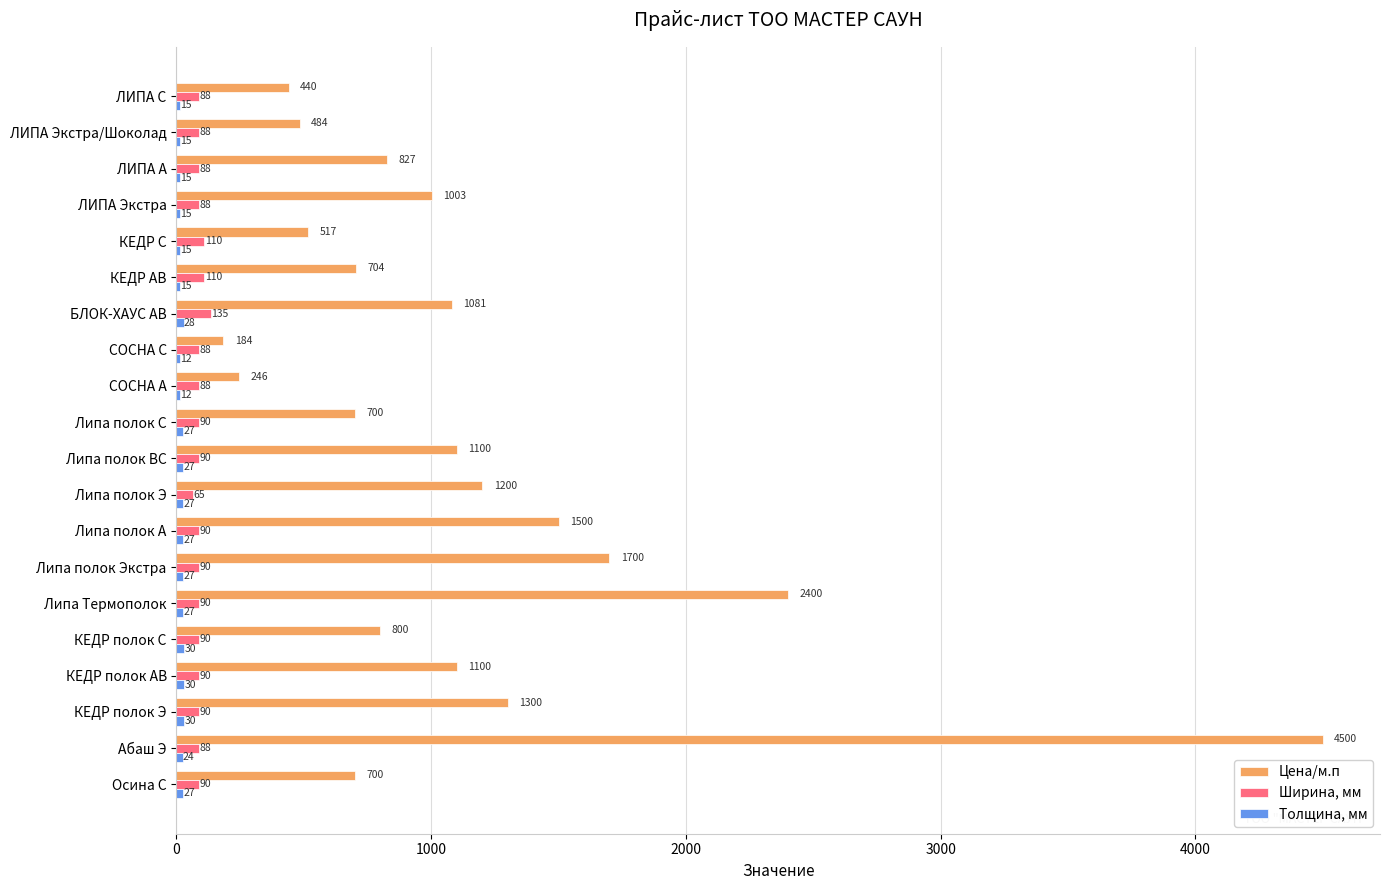

What is the sum of the Ширина, мм values at Липа полок Экстра and КЕДР полок Э?

180